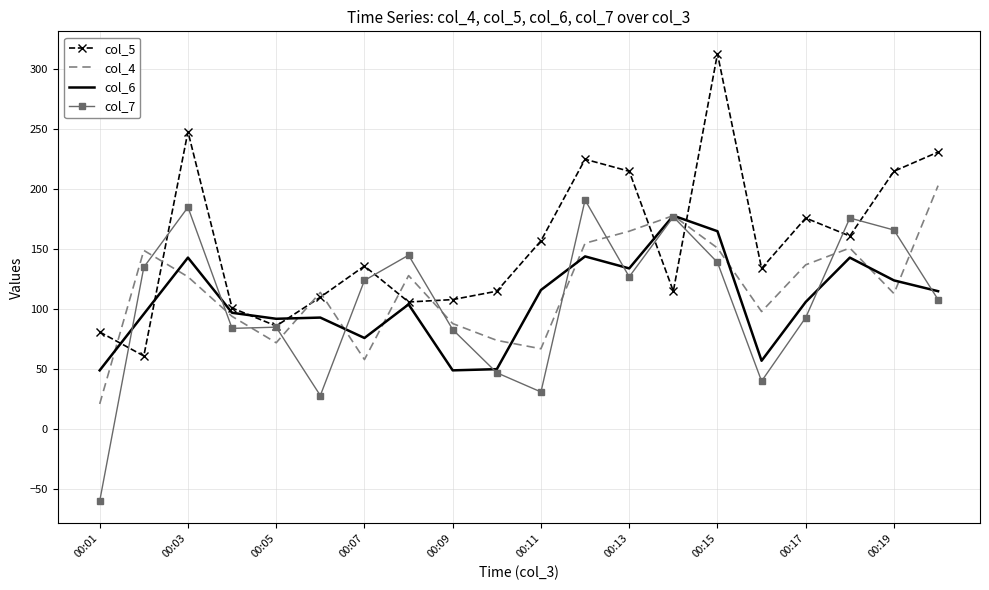

Which series has the largest total across all categories?

col_5